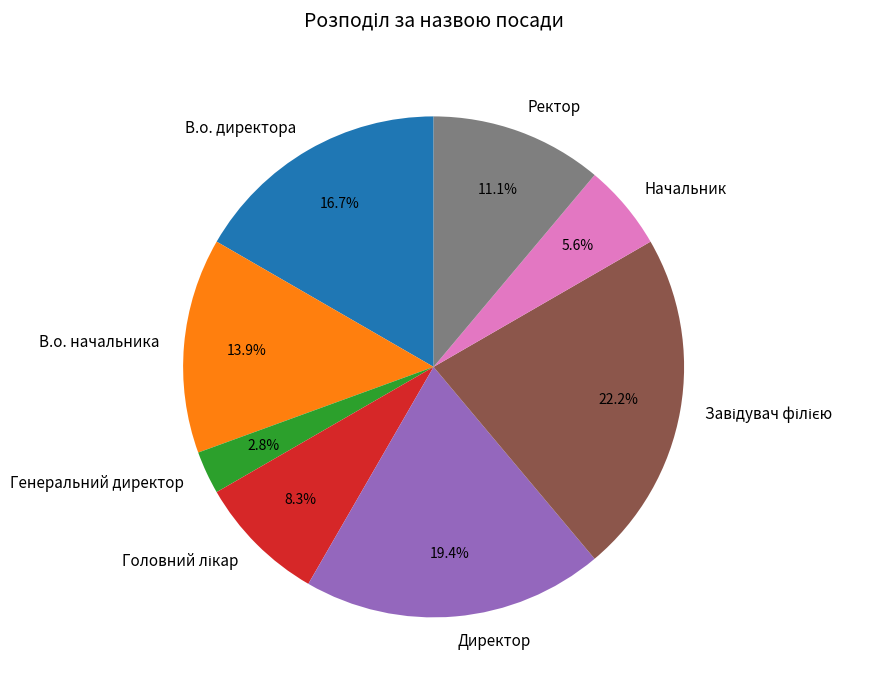

Which has a higher value, Начальник or В.о. директора?

В.о. директора